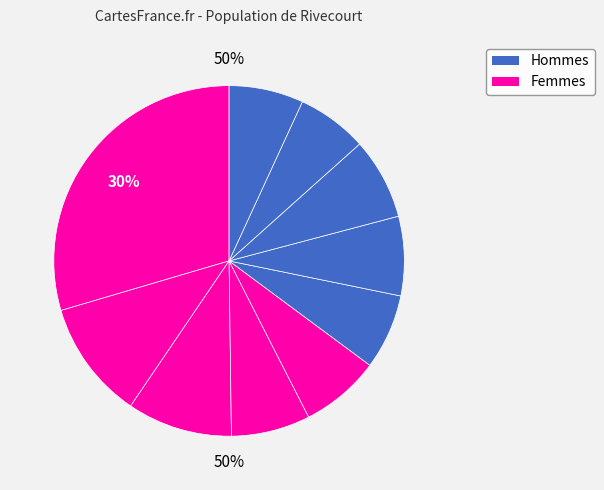

The pct05 slice represents 24% of the pie. True or false?

False